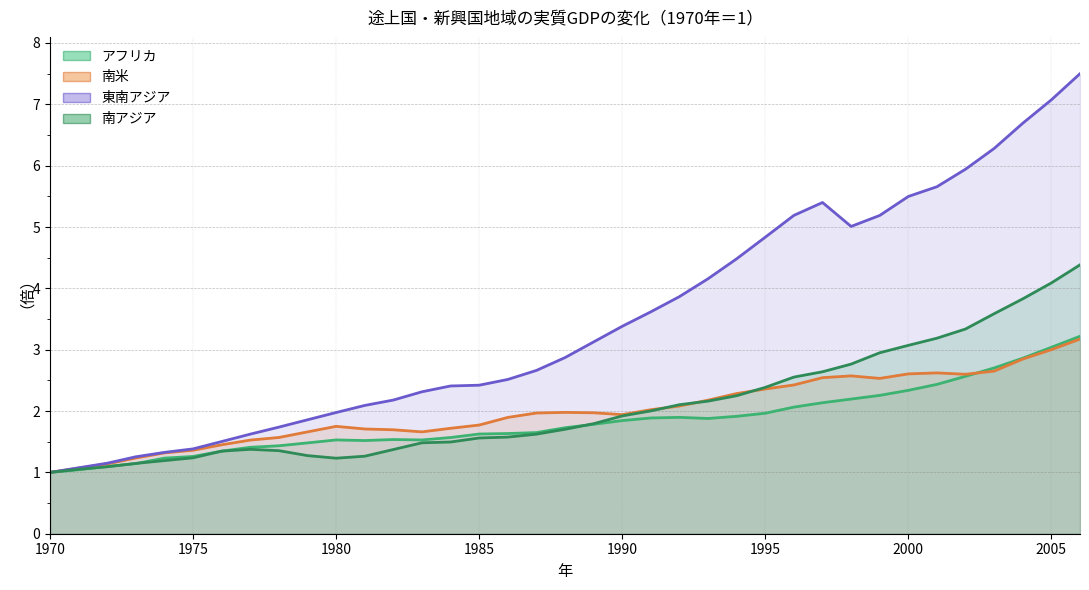

What are all the series names shown in the legend?

アフリカ, 南米, 東南アジア, 南アジア